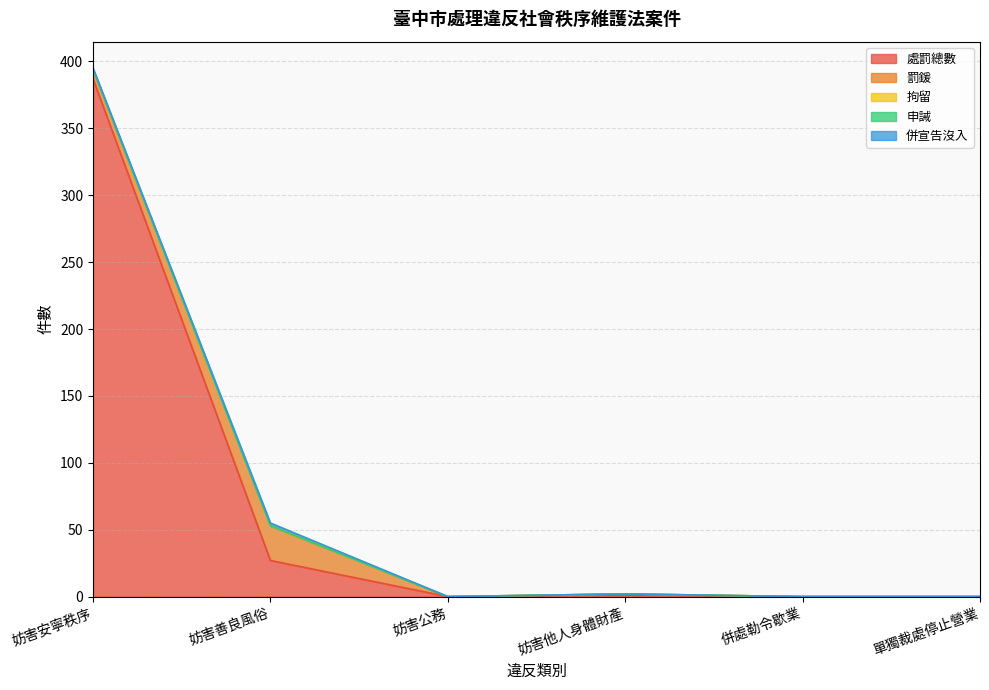

What is the label of the 6th point from the left?

單獨裁處停止營業